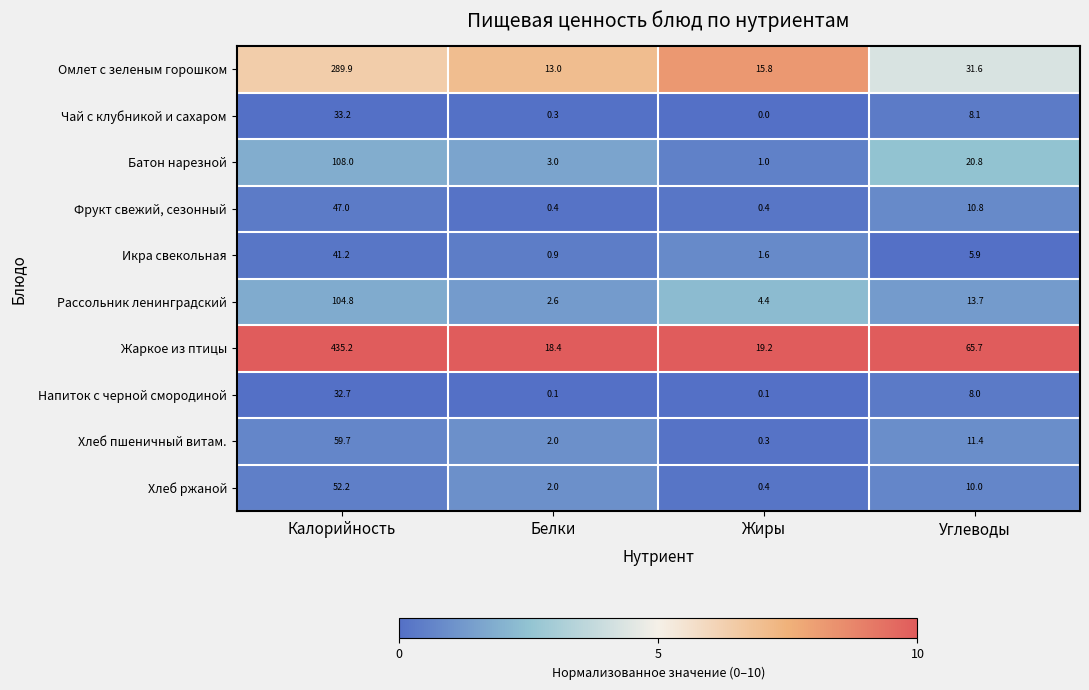

Rank the series at Углеводы from lowest to highest value.

Икра свекольная, Напиток с черной смородиной, Чай с клубникой и сахаром, Хлеб ржаной, Фрукт свежий, сезонный, Хлеб пшеничный витам., Рассольник ленинградский, Батон нарезной, Омлет с зеленым горошком, Жаркое из птицы